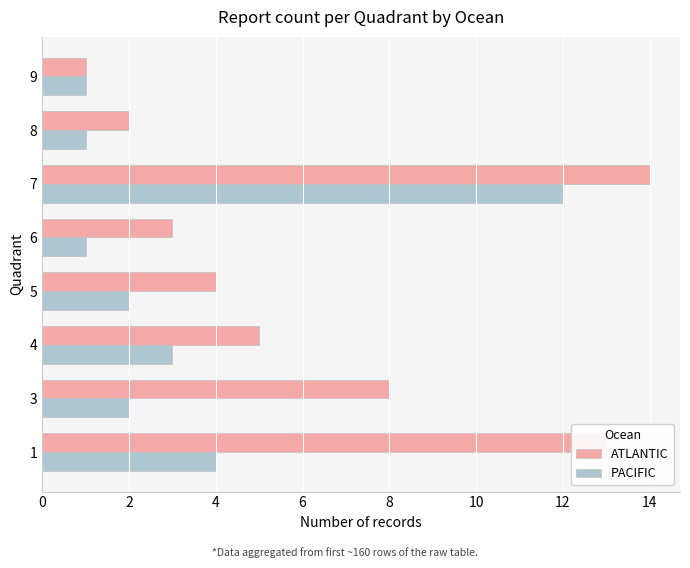

Count the number of data series in this chart.

2